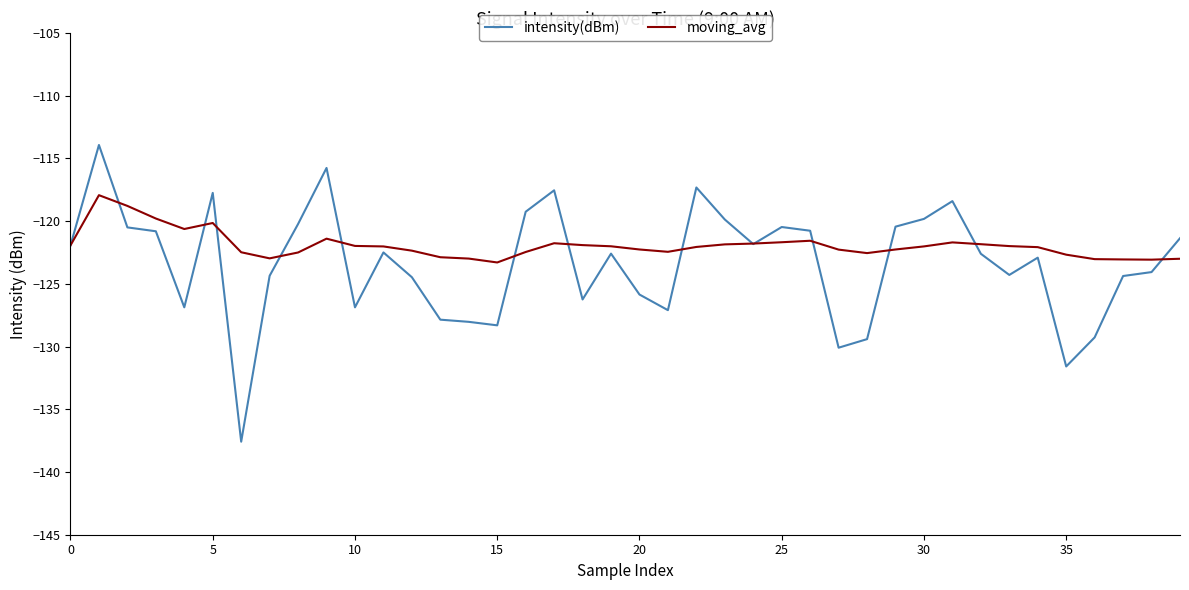

Which series has the widest spread of values?

intensity(dBm)